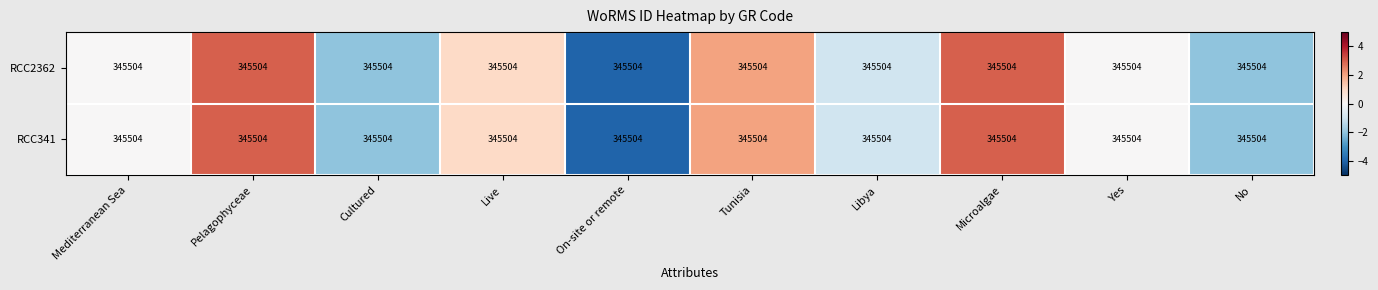

At which category is the sum across all series the highest?

Pelagophyceae